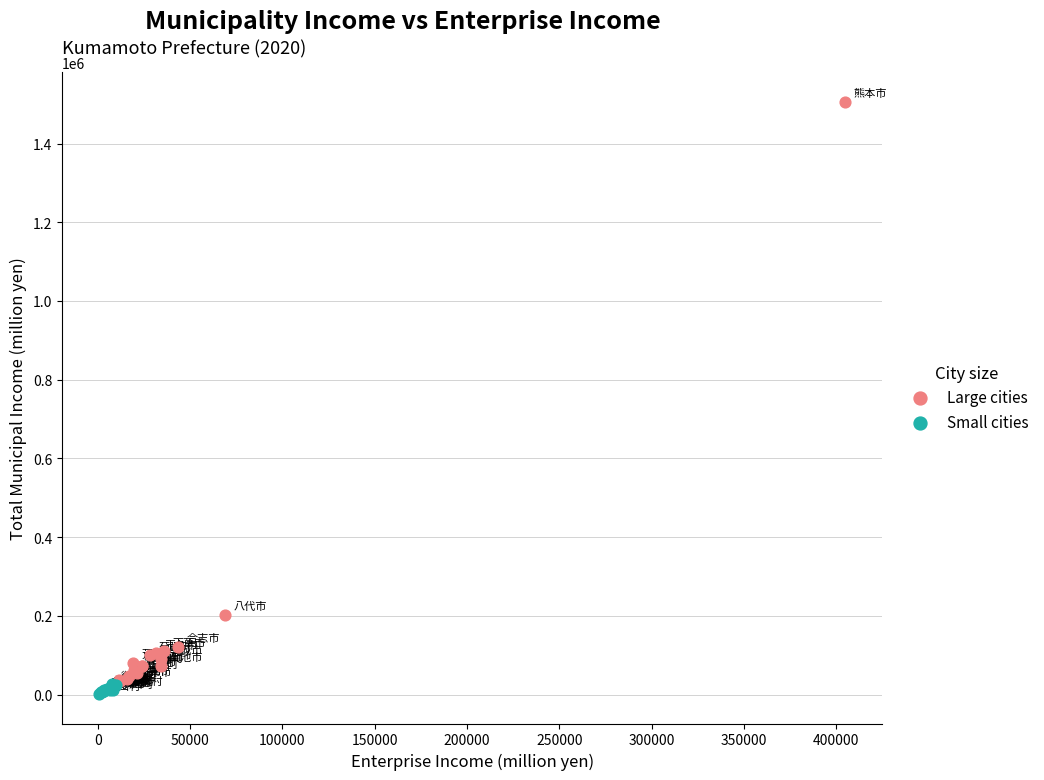

Which series has the largest Y range (max minus min)?

Large cities